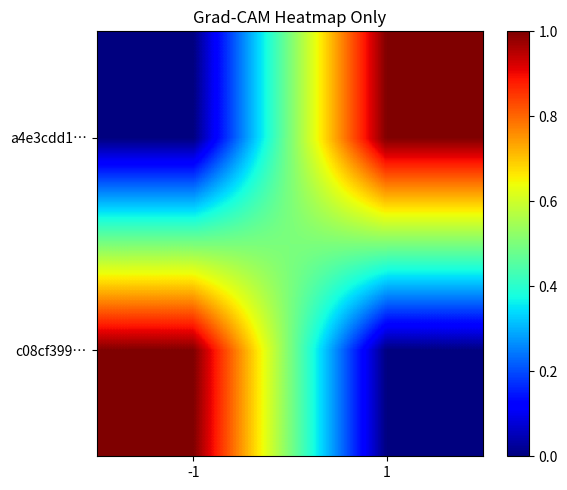

What is the maximum value shown in the chart?

1.0